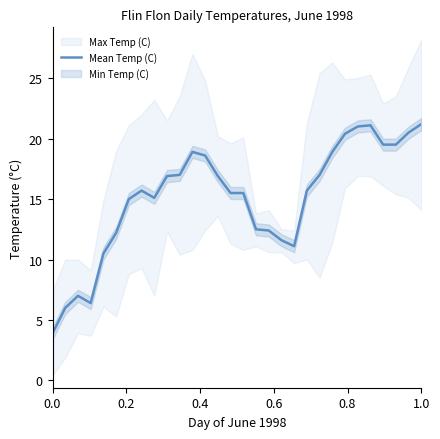

What is the highest value of the Mean Temp (C) series?

21.2